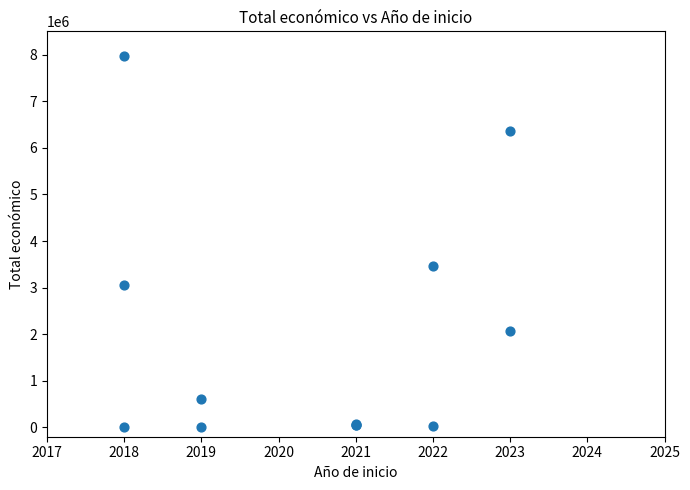

What Y value in the scatter plot is closest to 3984056?

3472215